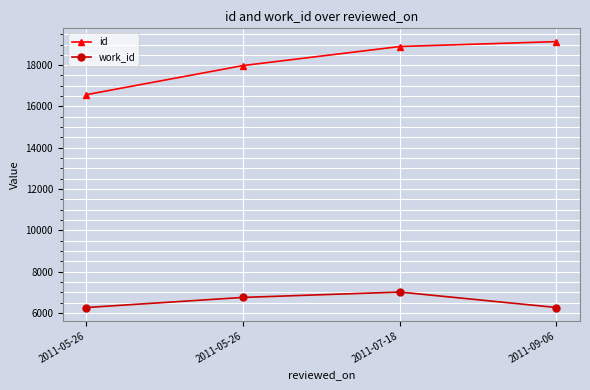

The value of work_id at 2011-05-26 is 4312. True or false?

False